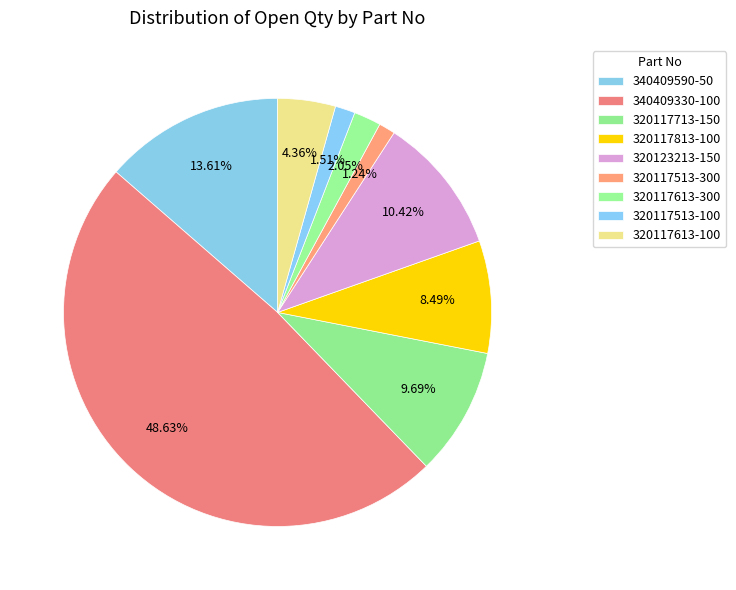

How many slices are in this pie chart?

9